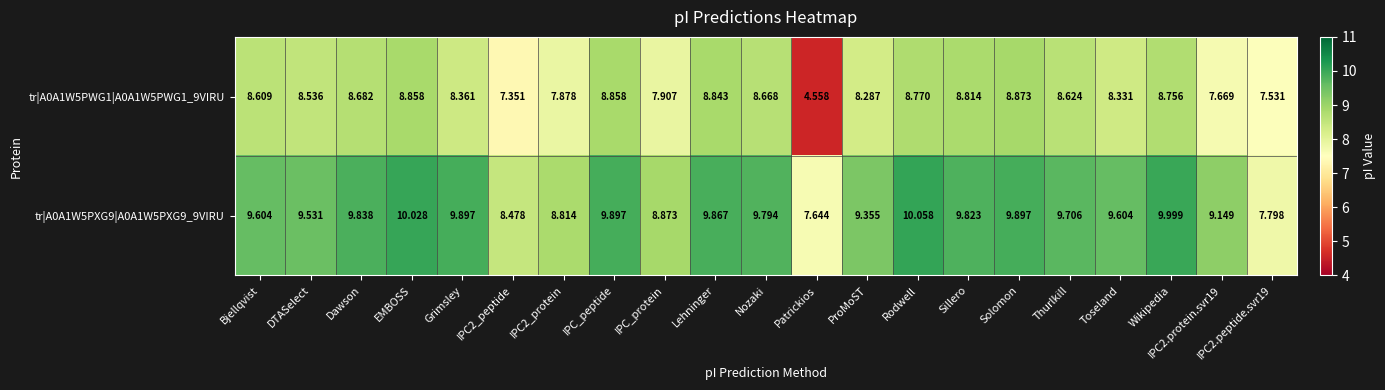

How many categories are shown in the chart?

21